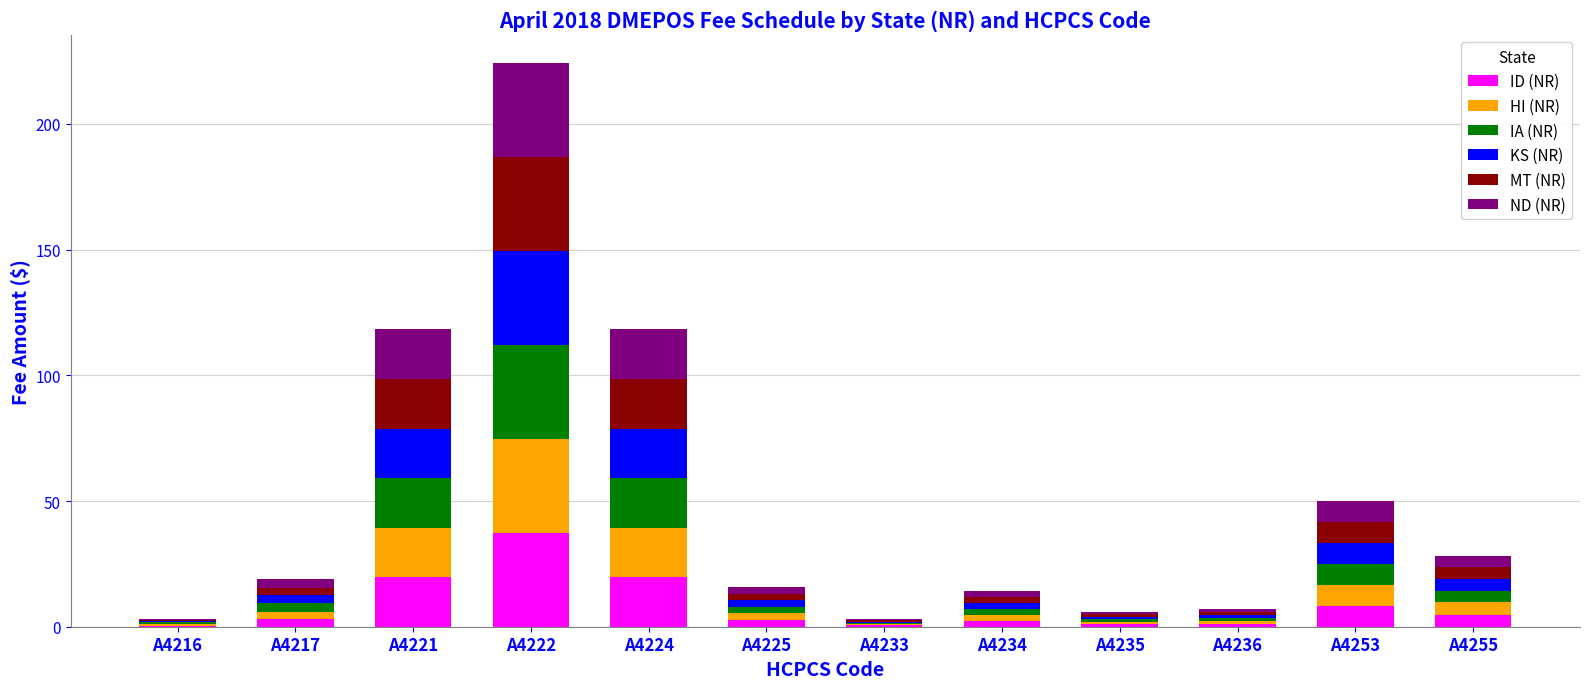

What is the highest value of the ID (NR) series?

37.4